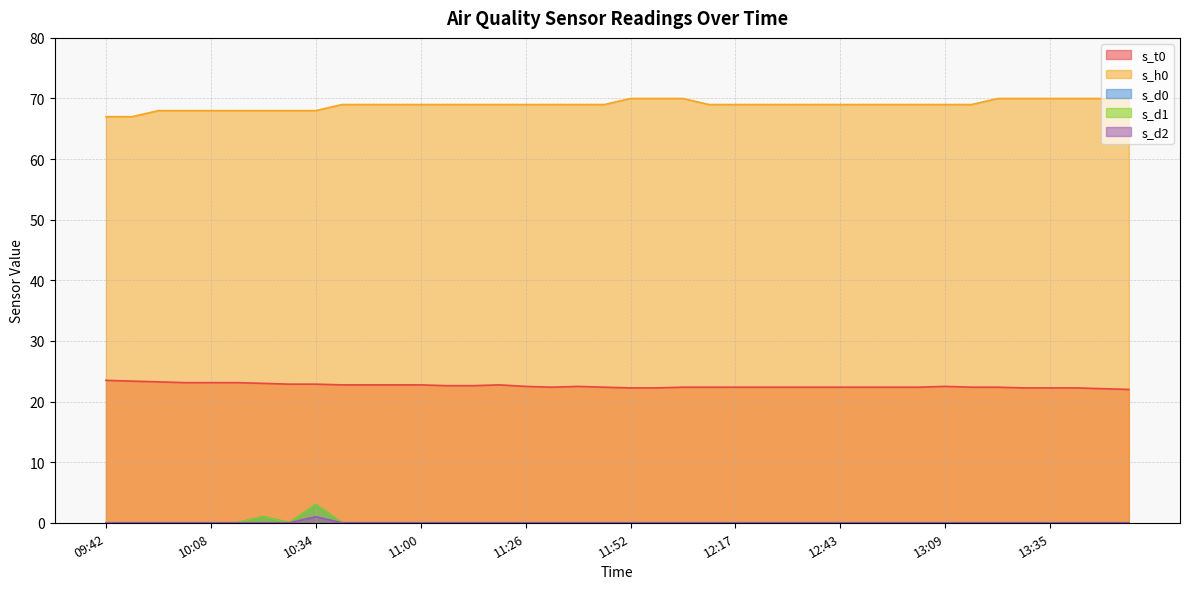

At which category does s_d2 reach its first local peak?

10:34